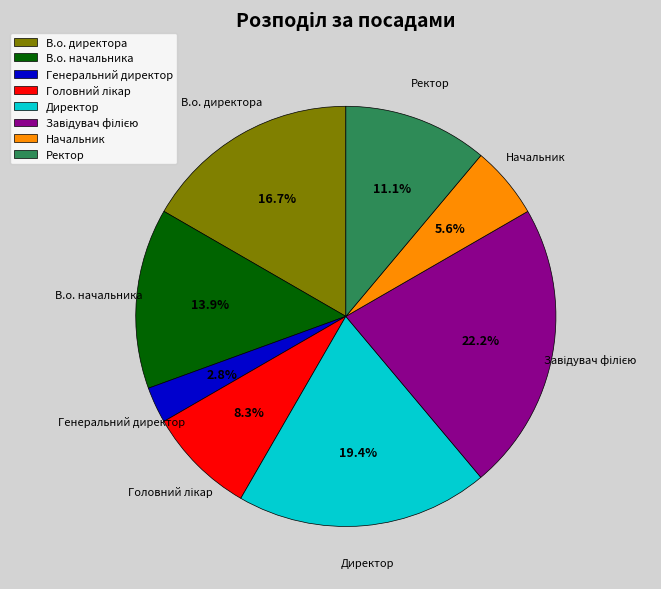

To the nearest percent, what is the average slice percentage?

12%